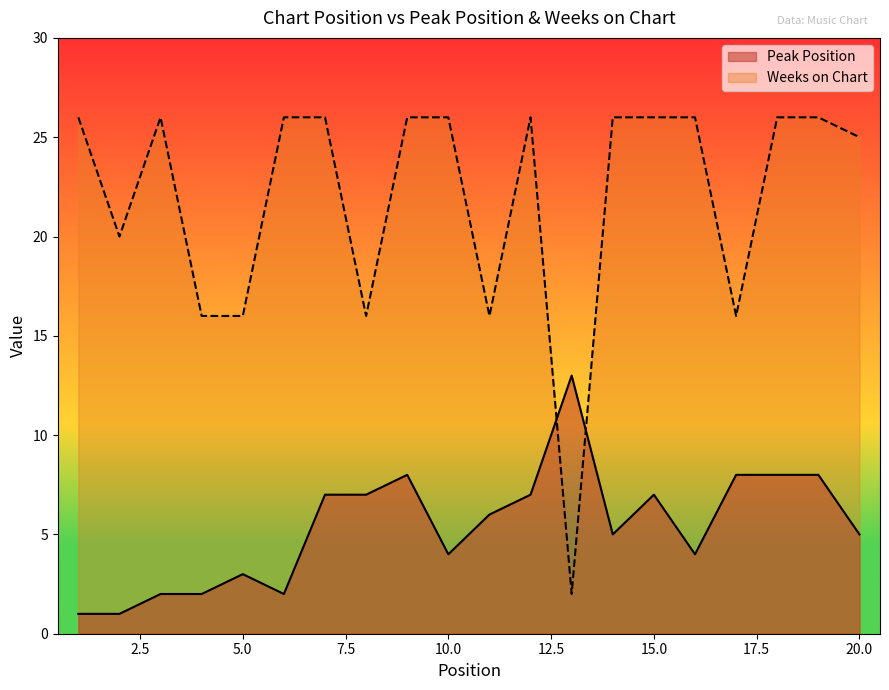

True or false: Weeks on Chart has a value of 26 at 7.

True